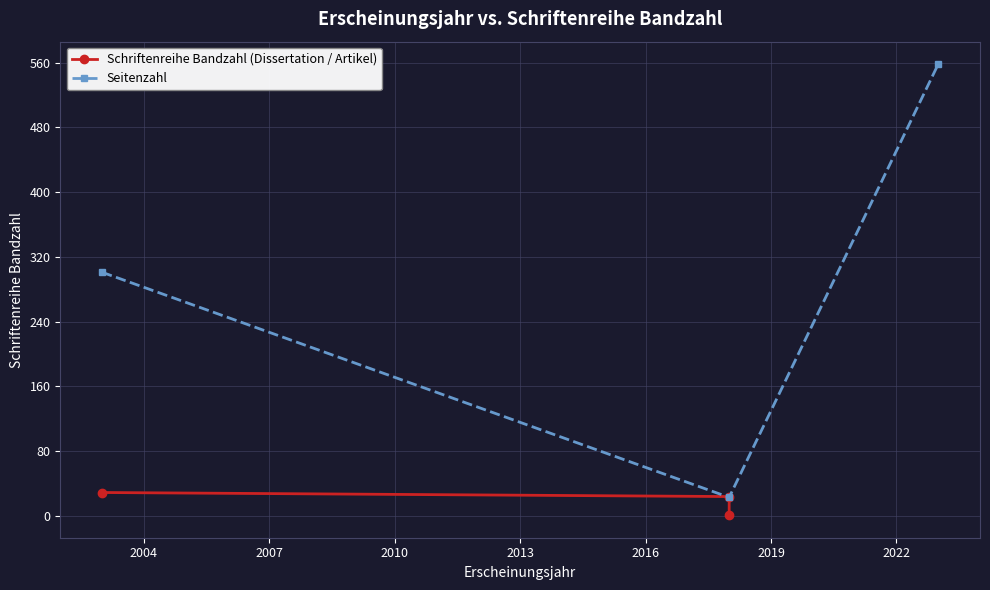

What is the maximum value for Seitenzahl?

558